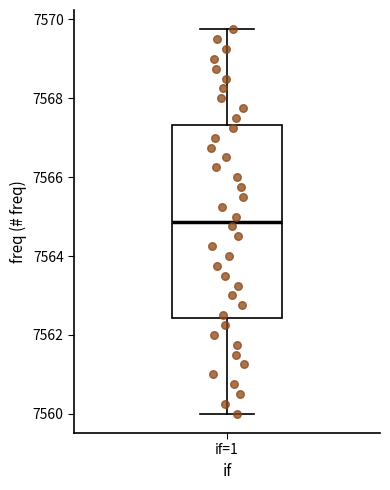

Where is the upper edge of the box for if=1 on the y-axis? The values are not printed on the chart, so give them approximately, as read against the axis.

7567.4